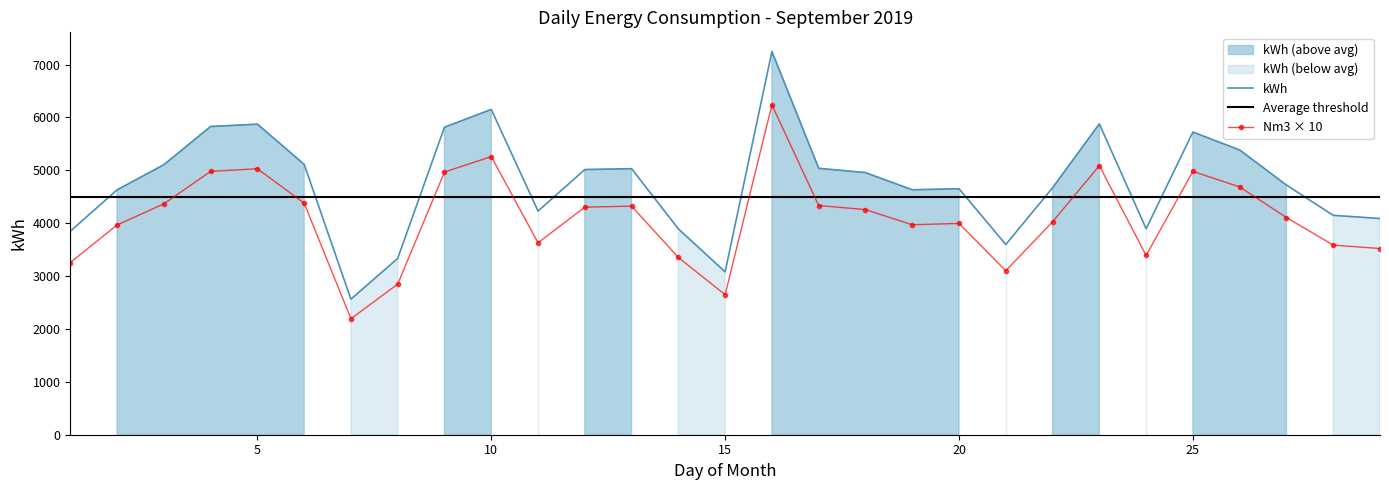

Reading left to right, list all the values displayed in this chart.

3846.8	4629.5	5104.9	5827.5	5872.0	5112.3	2562.9	3334.4	5814.1	6150.3	4228.5	5013.6	5030.2	3892.0	3079.7	7245.9	5037.3	4955.7	4631.2	4650.7	3596.9	4668.1	5877.4	3894.7	5722.0	5383.9	4720.8	4148.3	4088.1